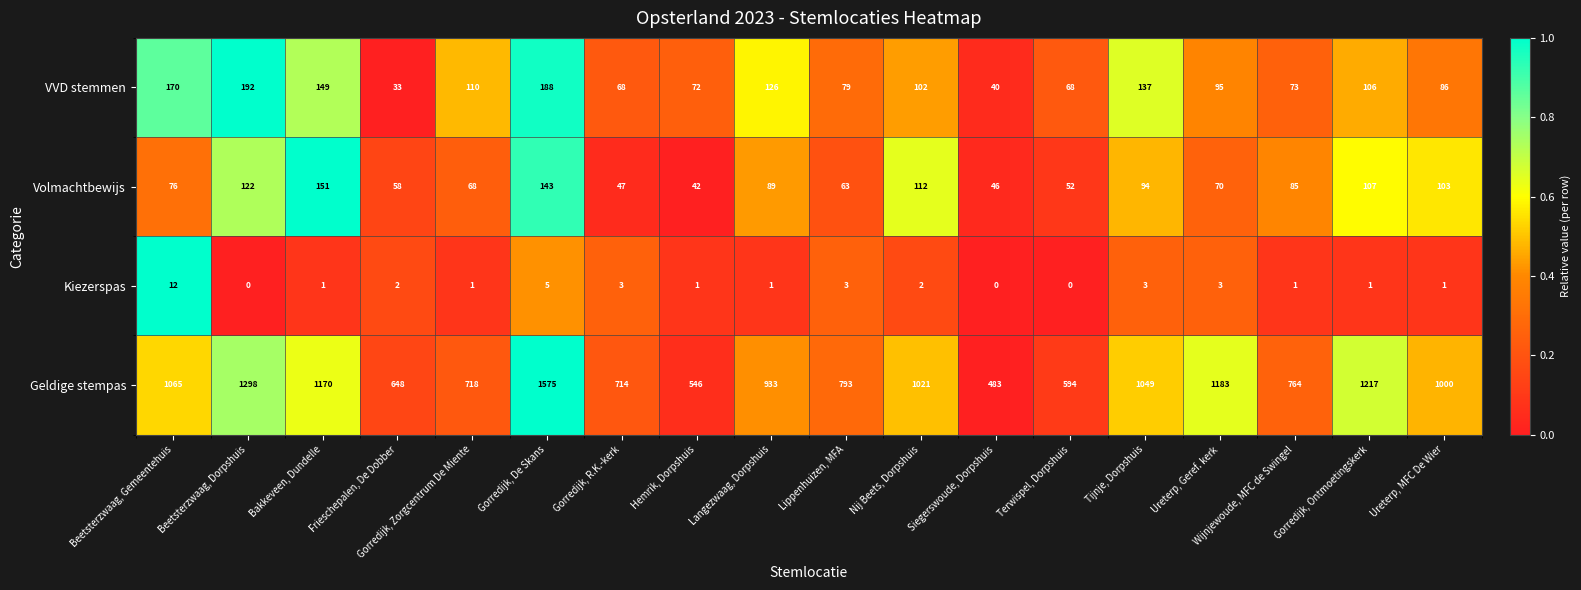

At which category is the sum across all series the highest?

Gorredijk, De Skans